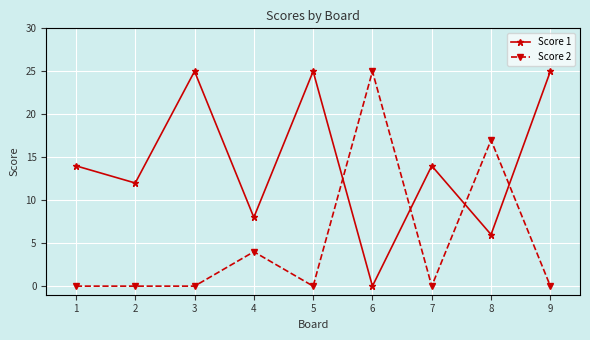

True or false: Score 1 has a value of -17 at 6.

False